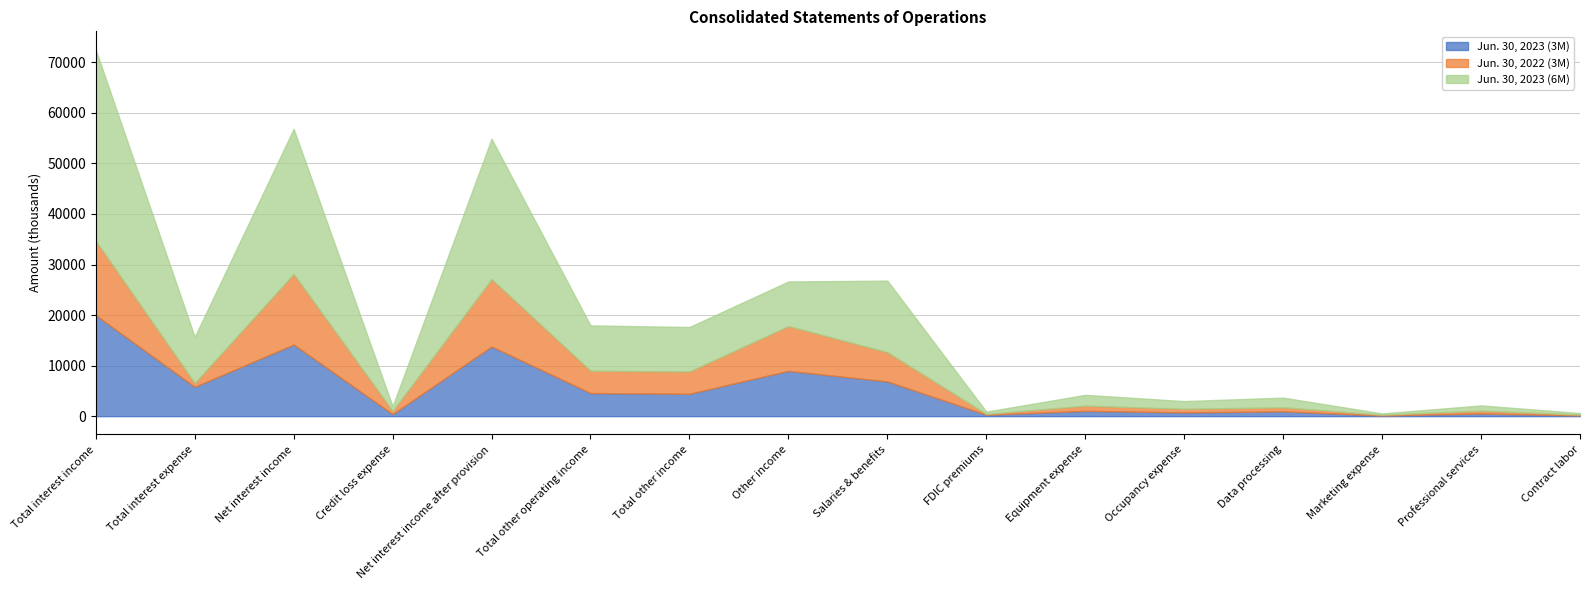

How many interior local peaks does the Jun. 30, 2023 (6M) series have?

6